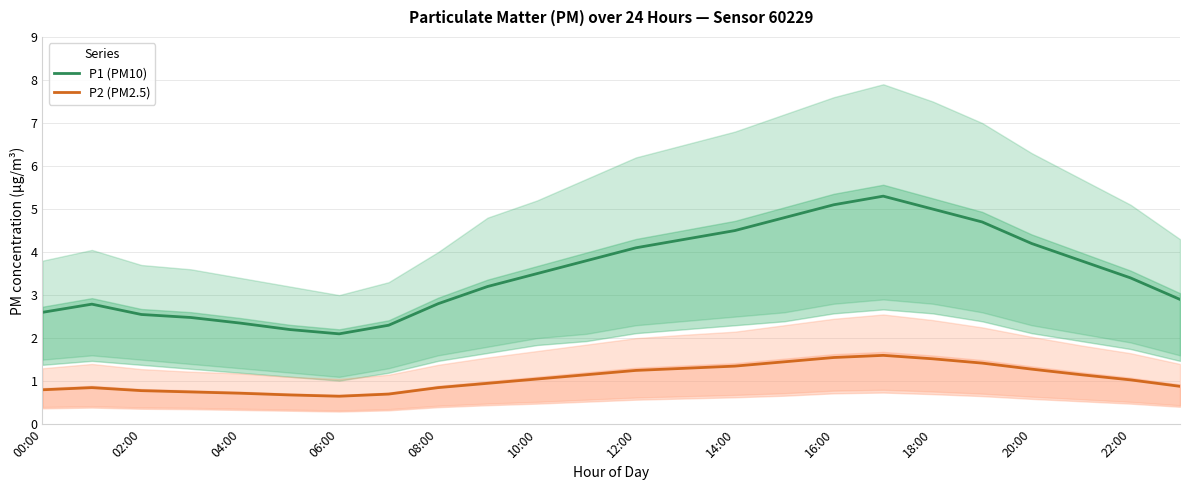

What is the value of the P1 (PM10) point at the 18th from the left?

5.3